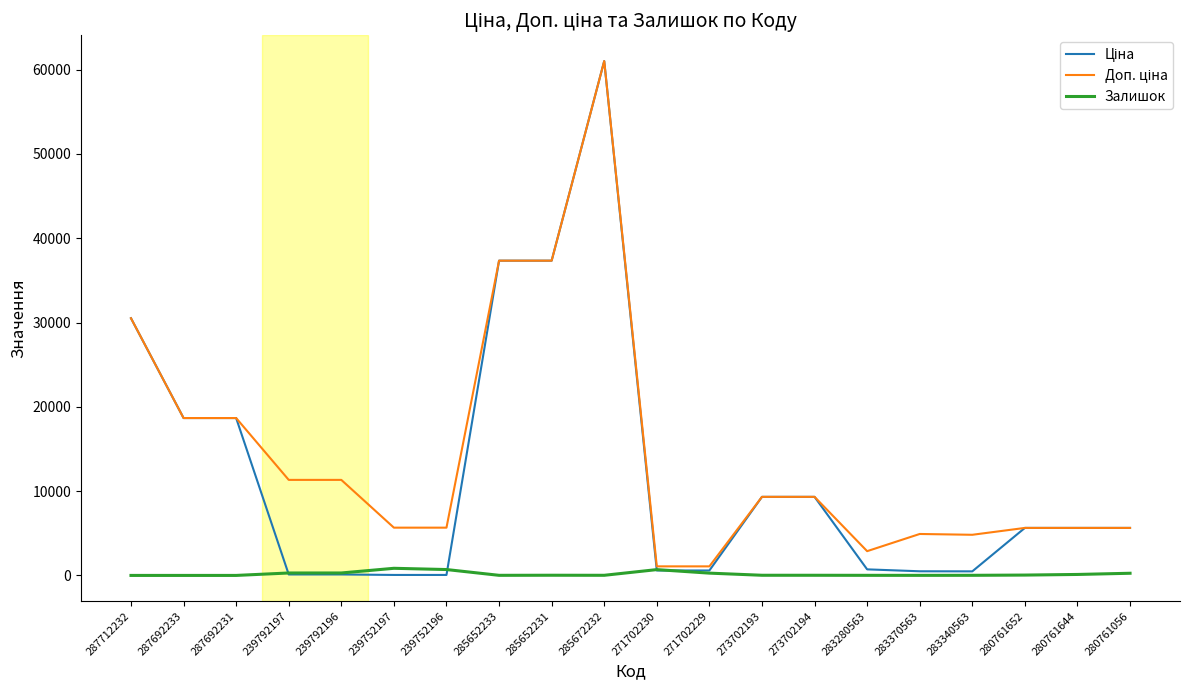

At which category is the sum across all series the highest?

285672232